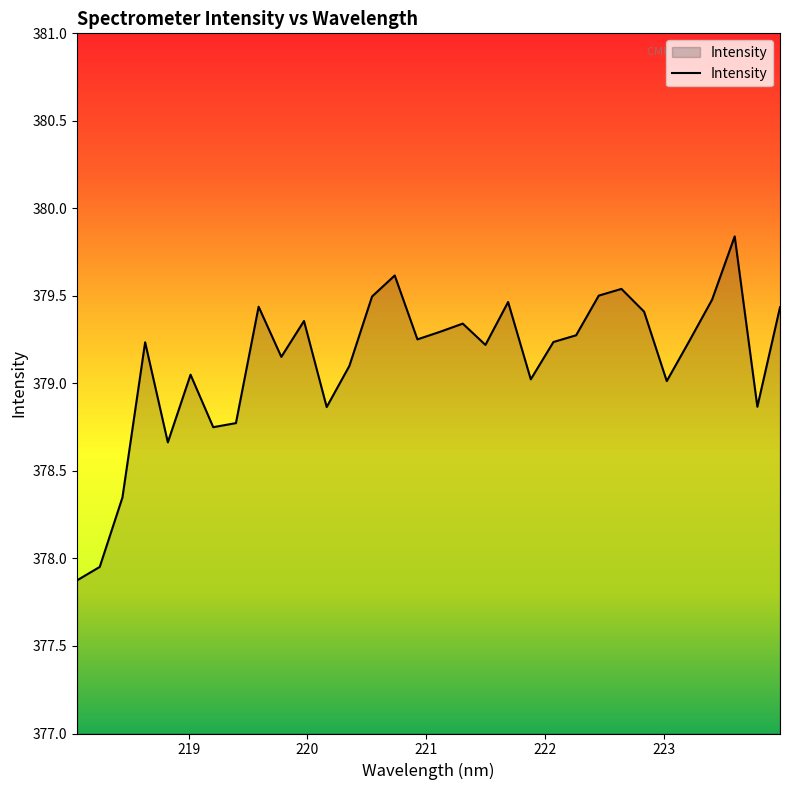

What is the minimum value shown in the chart?

377.9